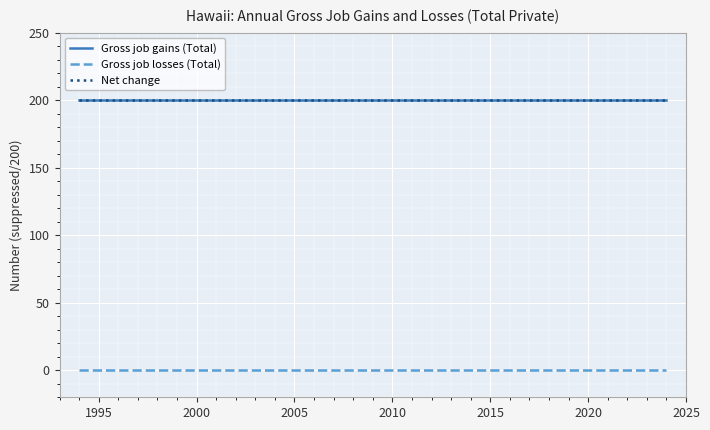

Does the chart have visible grid lines?

Yes